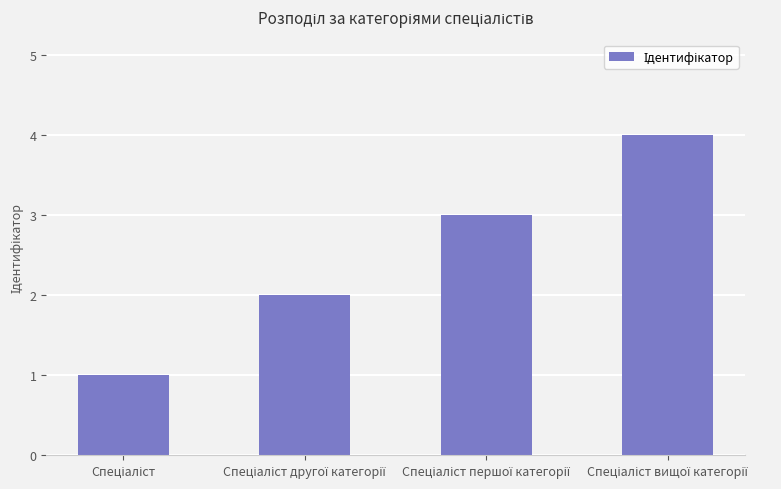

What is the greatest value displayed?

4